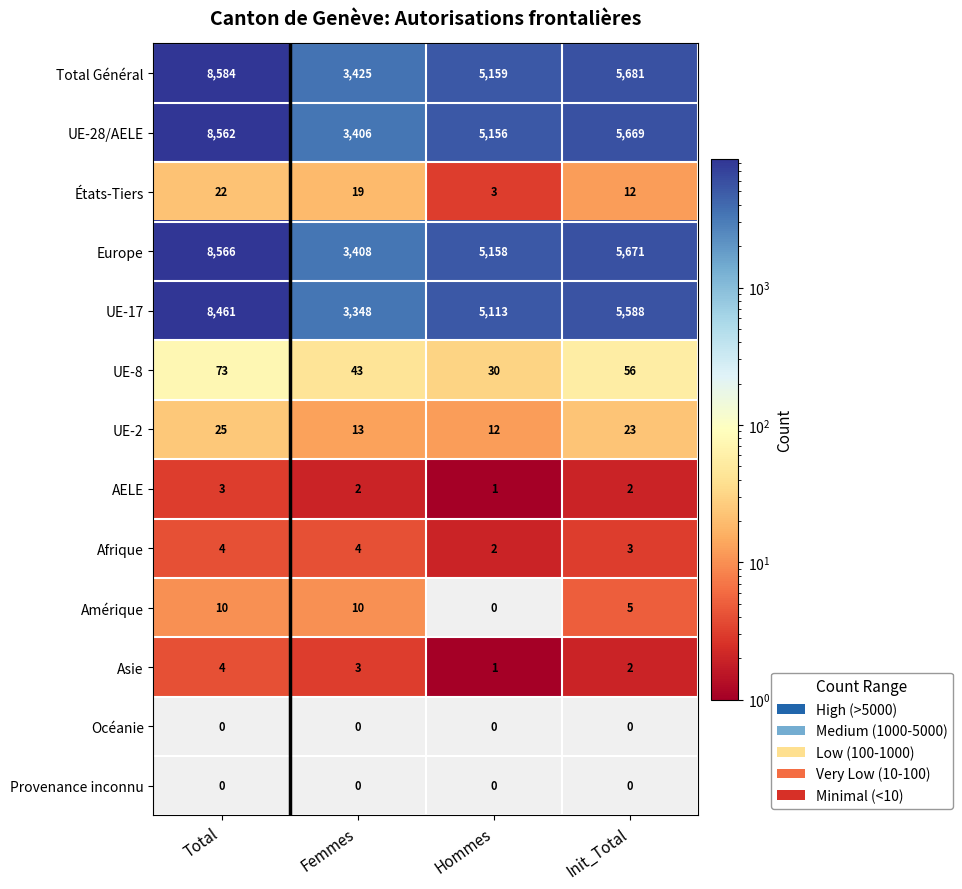

At which category is the sum across all series the highest?

Total